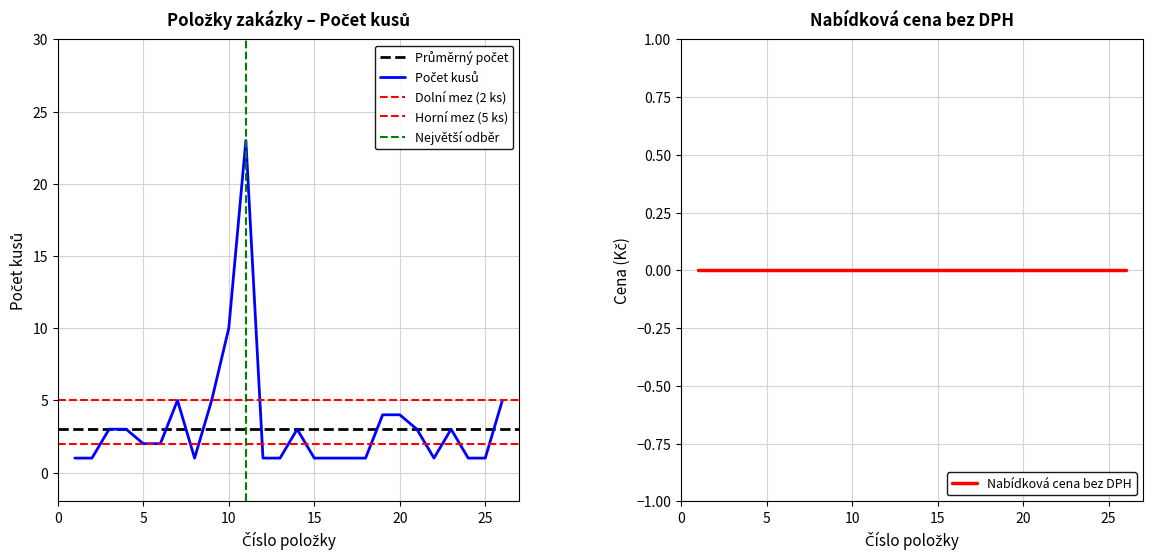

What is the value of the Pocet kusu point at the 10th from the left?

10